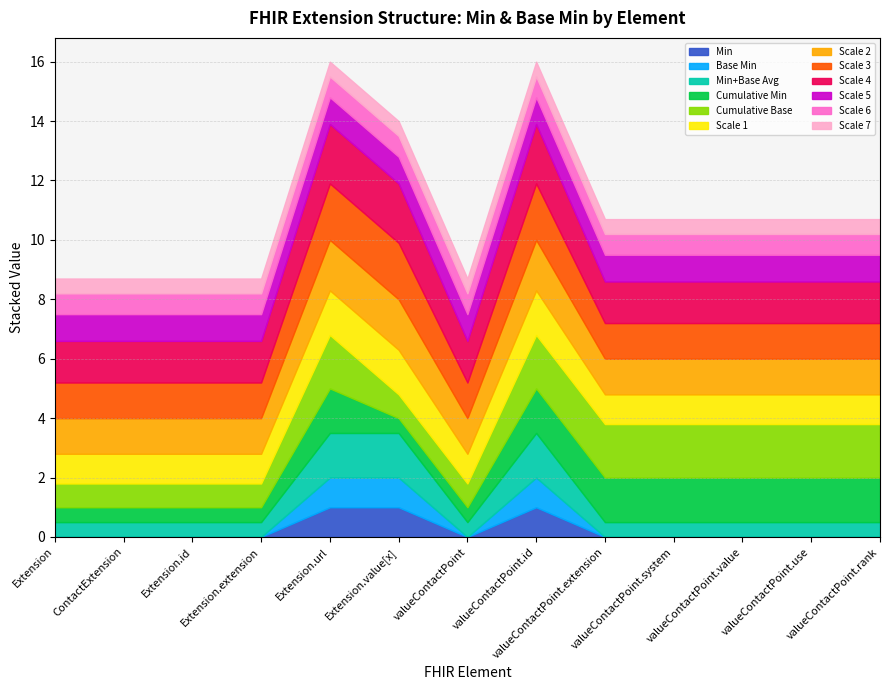

True or false: Base Min (cumulative) and Min intersect in this chart.

False